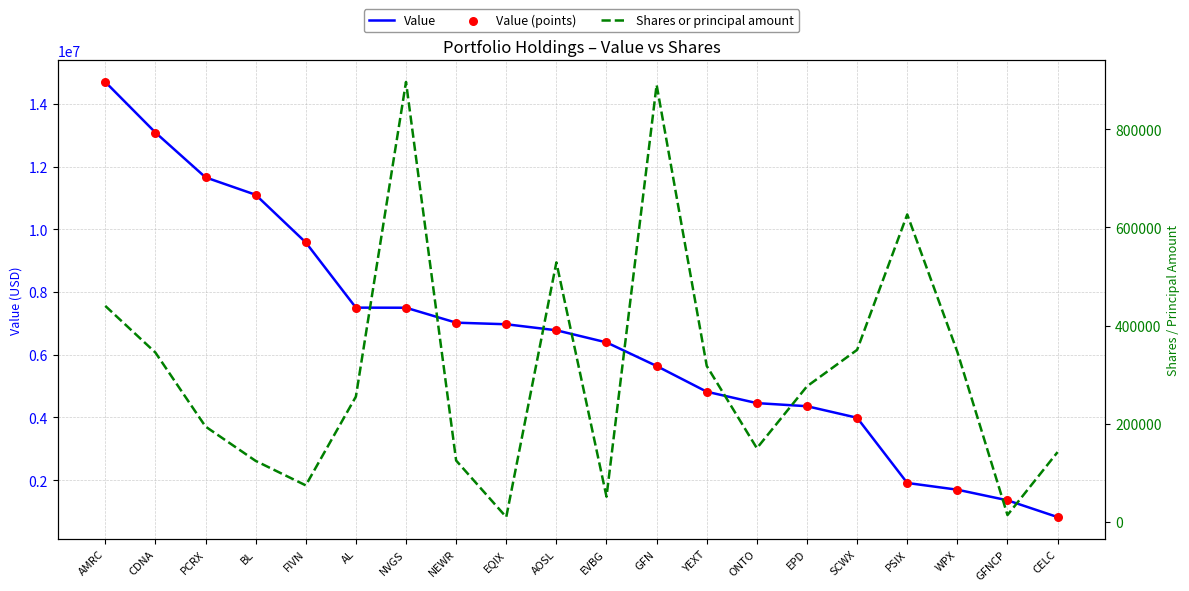

What are all the series names shown in the legend?

Value, Value (points), Shares or principal amount